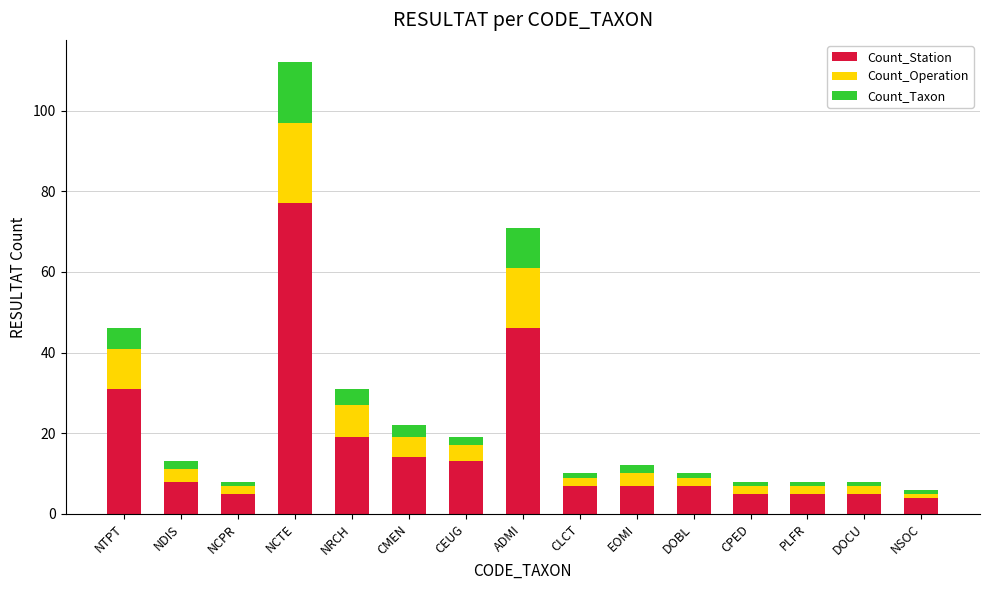

Where is Count_Station nearest to the value 40?

ADMI